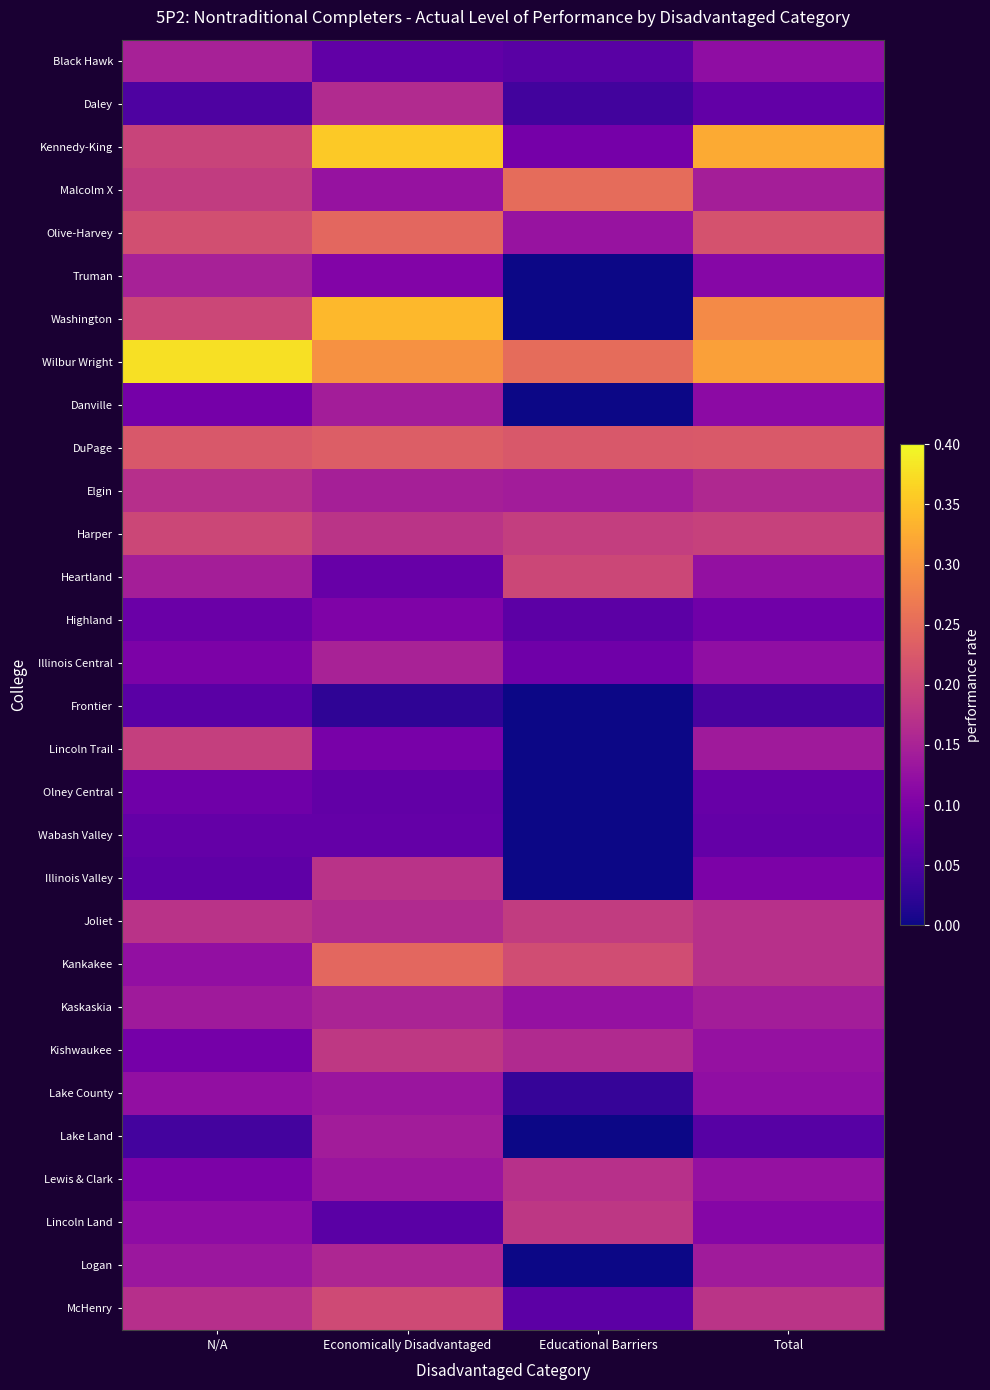

At which category is the sum across all series the highest?

Economically Disadvantaged